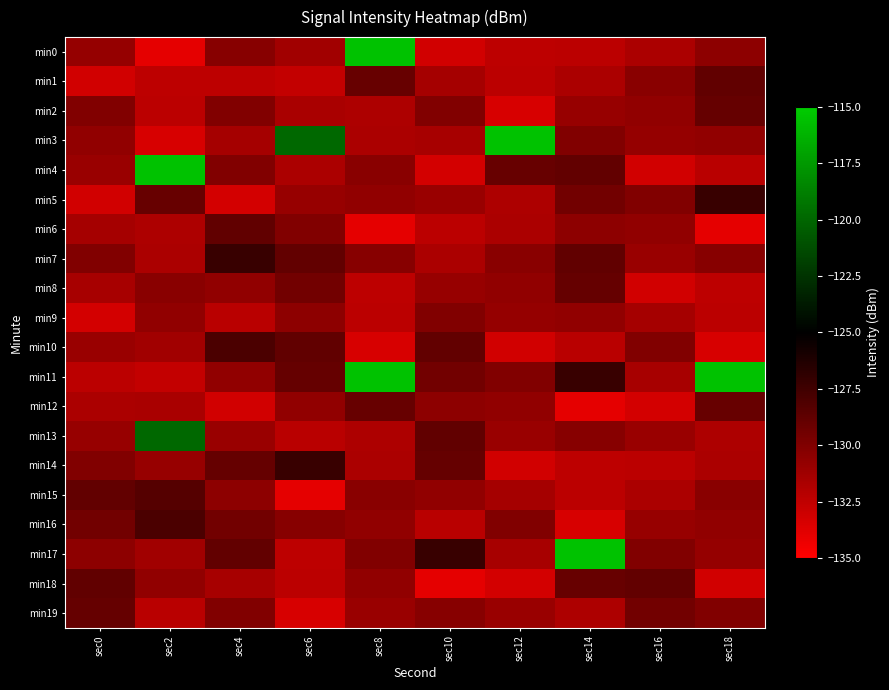

Reading left to right, list all the values displayed in this chart.

min0: sec0=-130.8	sec2=-133.9	sec4=-130.3	sec6=-131.3	sec8=-115.5	sec10=-133.1	sec12=-132.4	sec14=-132.3	sec16=-131.7	sec18=-130.5
min1: sec0=-133.2	sec2=-132.4	sec4=-132.4	sec6=-132.6	sec8=-129.0	sec10=-131.5	sec12=-132.3	sec14=-131.7	sec16=-130.3	sec18=-128.8
min2: sec0=-130.1	sec2=-132.3	sec4=-130.1	sec6=-131.6	sec8=-131.8	sec10=-130.0	sec12=-133.4	sec14=-130.9	sec16=-130.6	sec18=-128.9
min3: sec0=-130.6	sec2=-133.4	sec4=-131.5	sec6=-119.9	sec8=-131.7	sec10=-131.6	sec12=-115.5	sec14=-130.0	sec16=-130.8	sec18=-130.7
min4: sec0=-131.0	sec2=-115.5	sec4=-130.0	sec6=-131.7	sec8=-130.3	sec10=-133.3	sec12=-129.0	sec14=-128.9	sec16=-133.2	sec18=-132.3
min5: sec0=-133.1	sec2=-129.0	sec4=-133.3	sec6=-130.9	sec8=-130.6	sec10=-131.0	sec12=-131.8	sec14=-129.5	sec16=-130.1	sec18=-127.2
min6: sec0=-131.5	sec2=-131.8	sec4=-128.8	sec6=-130.0	sec8=-133.9	sec10=-132.3	sec12=-131.7	sec14=-130.5	sec16=-130.6	sec18=-133.9
min7: sec0=-130.0	sec2=-131.7	sec4=-127.2	sec6=-128.9	sec8=-130.3	sec10=-131.7	sec12=-130.3	sec14=-128.8	sec16=-131.0	sec18=-130.3
min8: sec0=-131.6	sec2=-130.3	sec4=-130.7	sec6=-129.5	sec8=-132.4	sec10=-130.9	sec12=-130.6	sec14=-128.9	sec16=-133.1	sec18=-132.4
min9: sec0=-133.3	sec2=-130.6	sec4=-132.3	sec6=-130.5	sec8=-132.3	sec10=-130.0	sec12=-130.8	sec14=-130.7	sec16=-131.5	sec18=-132.3
min10: sec0=-131.0	sec2=-131.3	sec4=-128.0	sec6=-128.8	sec8=-133.4	sec10=-128.9	sec12=-133.2	sec14=-132.3	sec16=-130.0	sec18=-133.4
min11: sec0=-132.3	sec2=-132.6	sec4=-130.6	sec6=-128.9	sec8=-115.5	sec10=-129.5	sec12=-130.1	sec14=-127.2	sec16=-131.6	sec18=-115.5
min12: sec0=-131.7	sec2=-131.6	sec4=-133.1	sec6=-130.7	sec8=-129.0	sec10=-130.5	sec12=-130.6	sec14=-133.9	sec16=-133.3	sec18=-129.0
min13: sec0=-130.9	sec2=-119.9	sec4=-131.0	sec6=-132.3	sec8=-131.8	sec10=-128.8	sec12=-131.0	sec14=-130.3	sec16=-131.0	sec18=-131.8
min14: sec0=-130.0	sec2=-130.9	sec4=-128.9	sec6=-127.2	sec8=-131.7	sec10=-128.9	sec12=-133.1	sec14=-132.4	sec16=-132.3	sec18=-131.7
min15: sec0=-128.9	sec2=-128.3	sec4=-130.5	sec6=-133.9	sec8=-130.3	sec10=-130.7	sec12=-131.5	sec14=-132.3	sec16=-131.7	sec18=-130.3
min16: sec0=-129.5	sec2=-128.0	sec4=-129.5	sec6=-130.3	sec8=-130.6	sec10=-132.3	sec12=-130.0	sec14=-133.4	sec16=-130.9	sec18=-130.6
min17: sec0=-130.5	sec2=-131.3	sec4=-128.9	sec6=-132.4	sec8=-130.1	sec10=-127.2	sec12=-131.6	sec14=-115.5	sec16=-130.0	sec18=-130.8
min18: sec0=-128.8	sec2=-130.7	sec4=-131.6	sec6=-132.3	sec8=-130.6	sec10=-133.9	sec12=-133.3	sec14=-129.0	sec16=-128.9	sec18=-133.2
min19: sec0=-128.9	sec2=-132.3	sec4=-130.0	sec6=-133.4	sec8=-131.0	sec10=-130.3	sec12=-131.0	sec14=-131.8	sec16=-129.5	sec18=-130.1